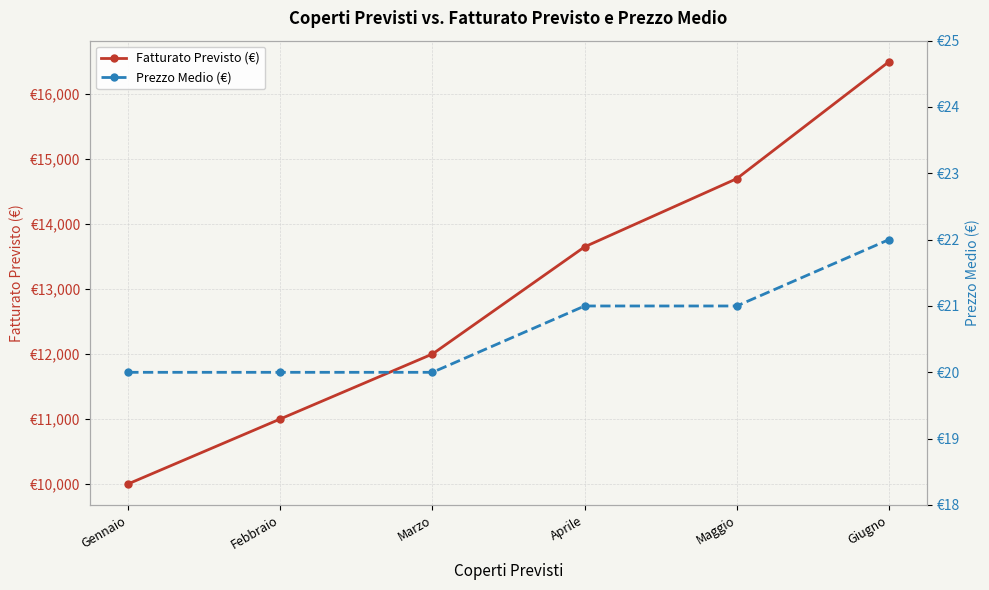

At Gennaio, list the series in order from smallest to largest.

Prezzo Medio (€), Fatturato Previsto (€)